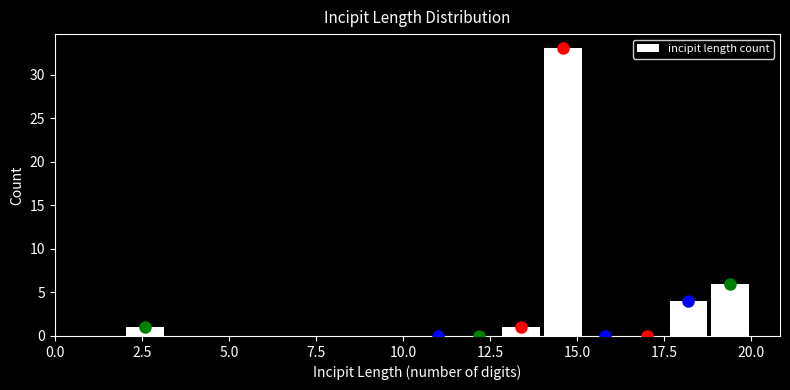

Around what value on the x-axis is the tallest bar? Give the approximate position of its centre, as read against the axis.

14.5